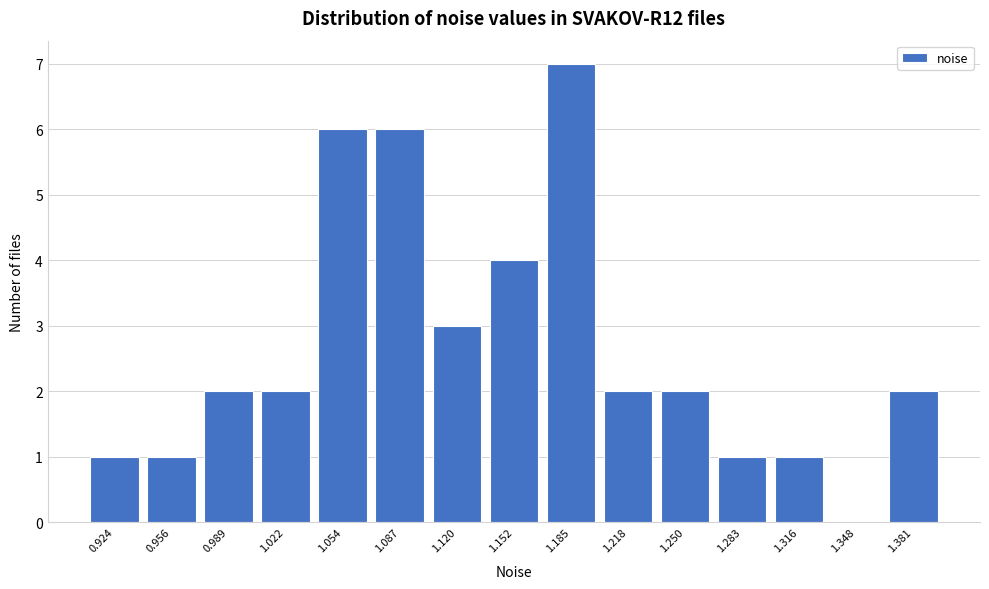

Reading right to left, list all the values displayed in this chart.

1.381=2	1.348=0	1.316=1	1.283=1	1.250=2	1.218=2	1.185=7	1.152=4	1.120=3	1.087=6	1.054=6	1.022=2	0.989=2	0.956=1	0.924=1